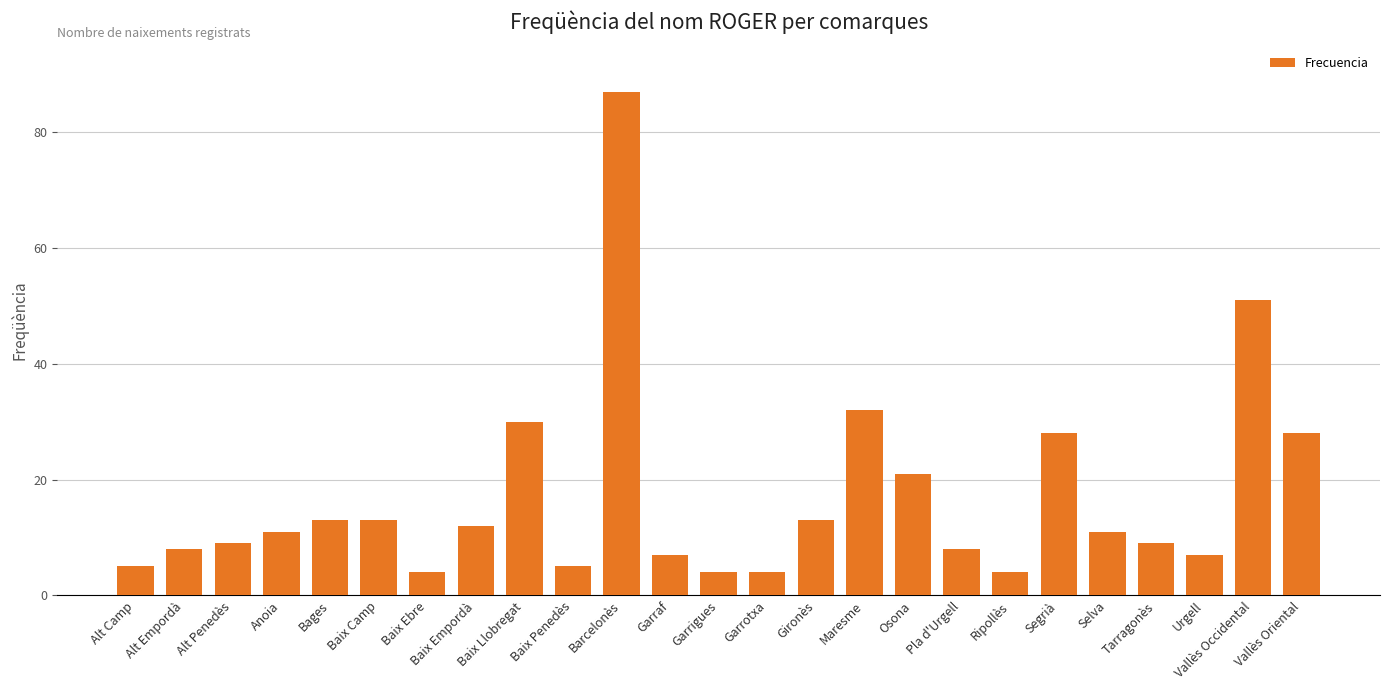

What is the label of the 20th bar from the right?

Baix Camp